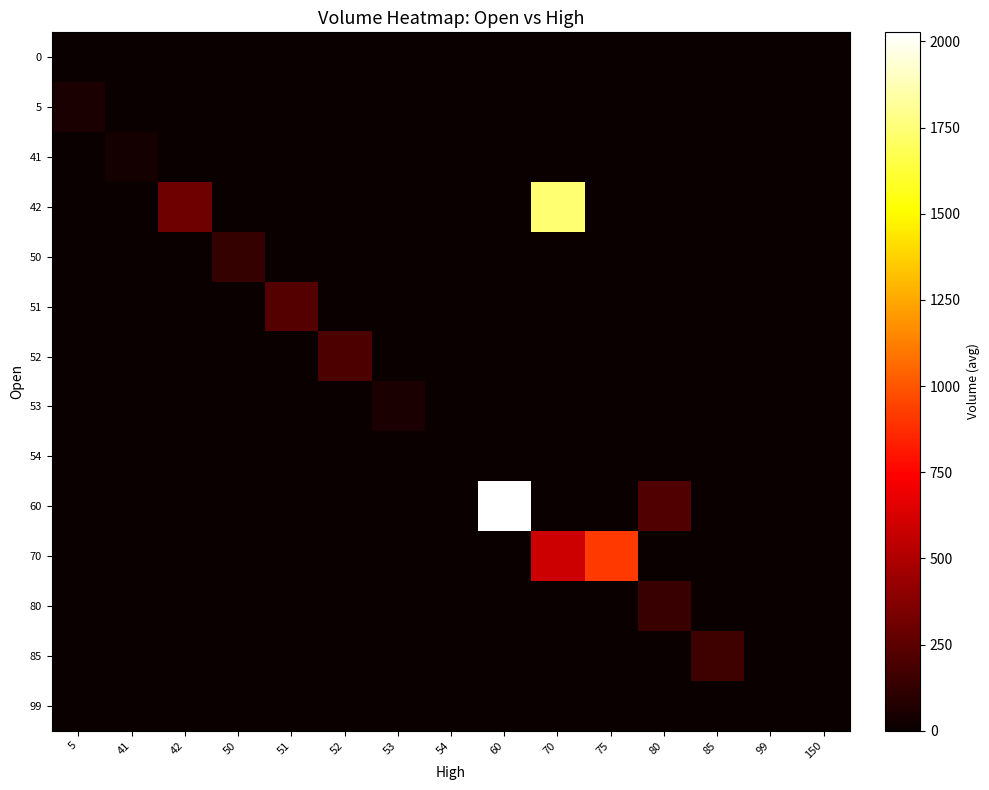

Which category has the lowest value across all series?

5